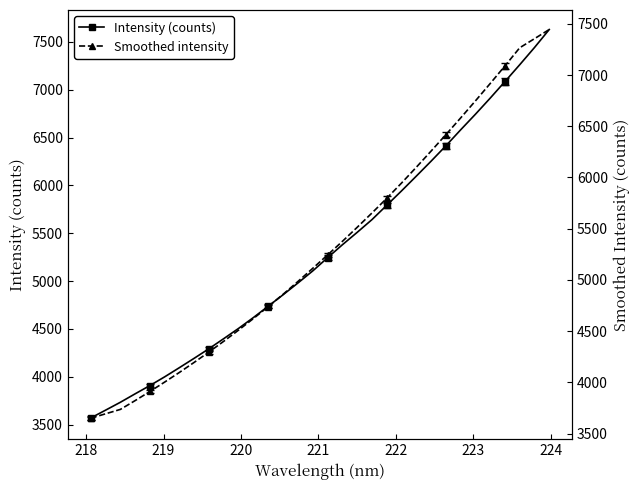

What is the value of the Intensity (counts) point at the 6th from the left?

3999.6